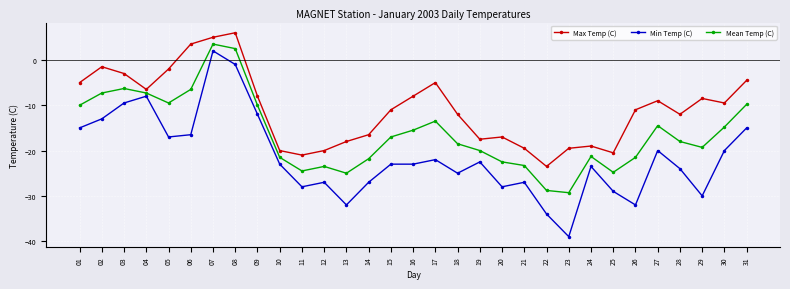

What is the minimum value shown in the chart?

-39.0